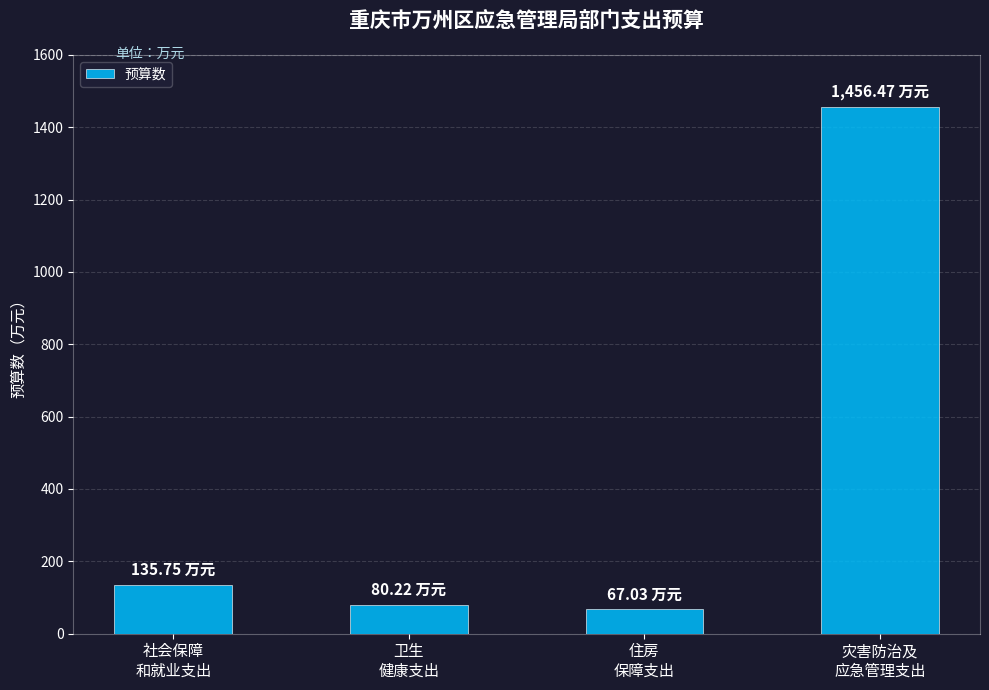

Which label corresponds to the smallest value in the chart?

住房
保障支出